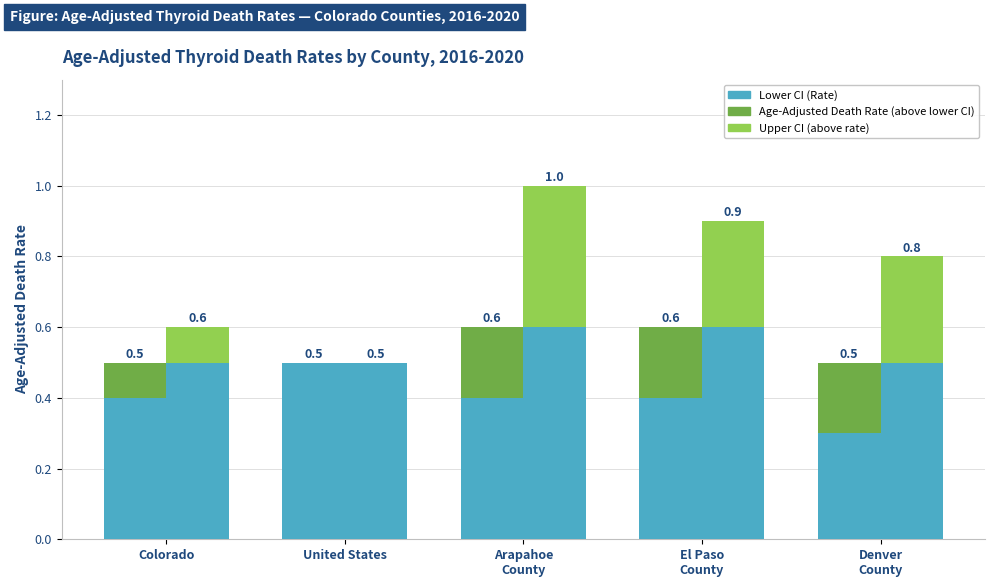

At which label is Age-Adjusted Death Rate (above lower CI) closest to 0?

United States